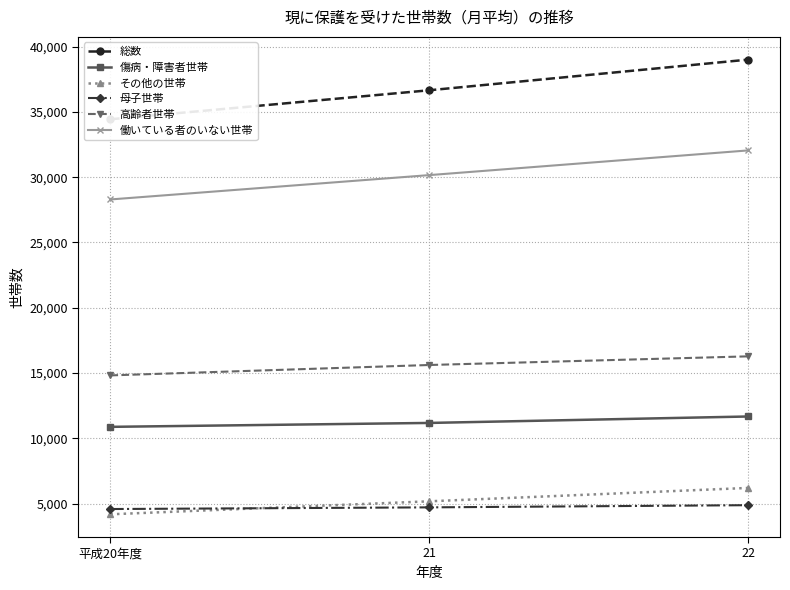

What is the label of the 1st point from the right?

22